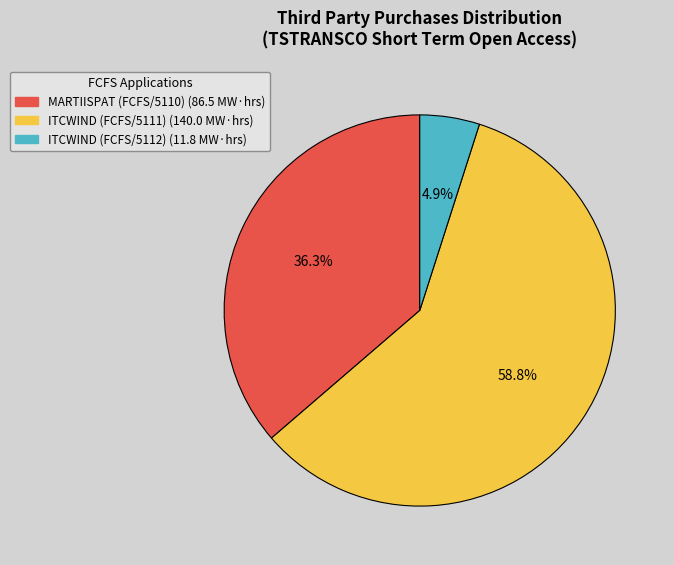

Is there any slice that represents more than half of the pie?

Yes